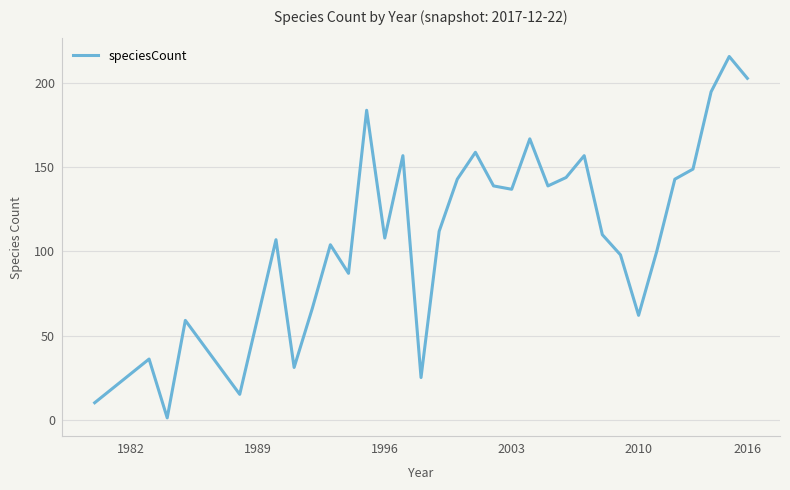

The value at 1996 is 31. True or false?

False